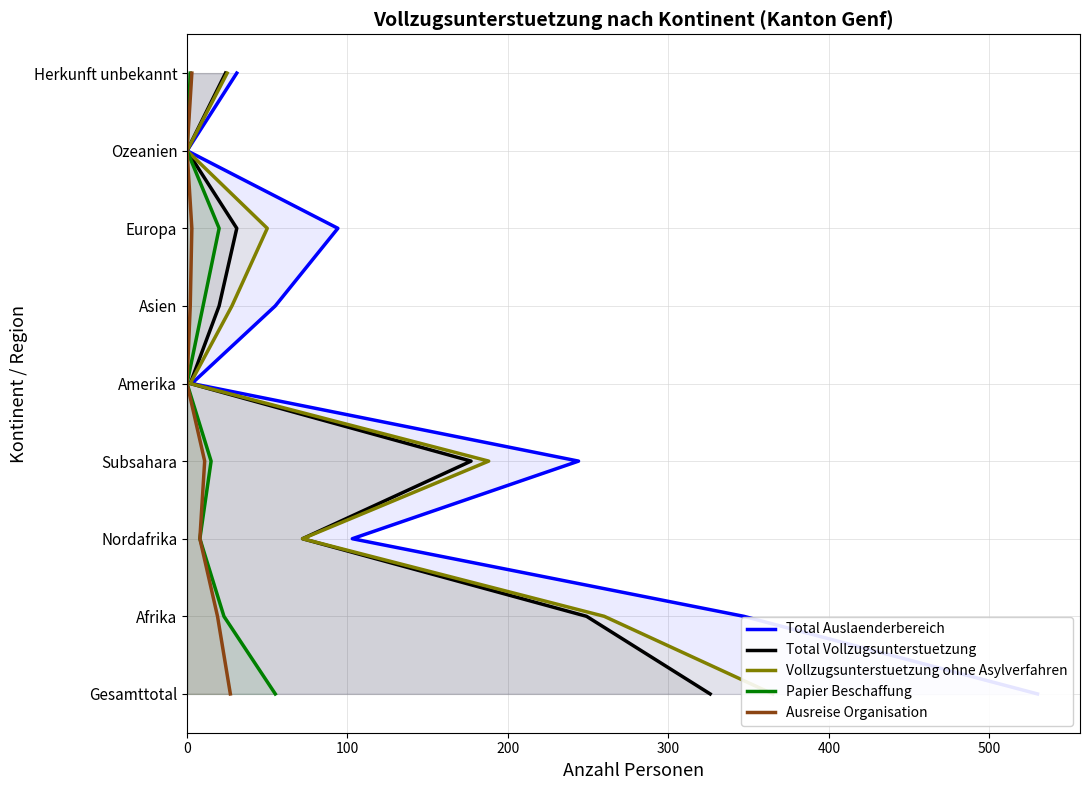

How many lines are shown in the chart?

5